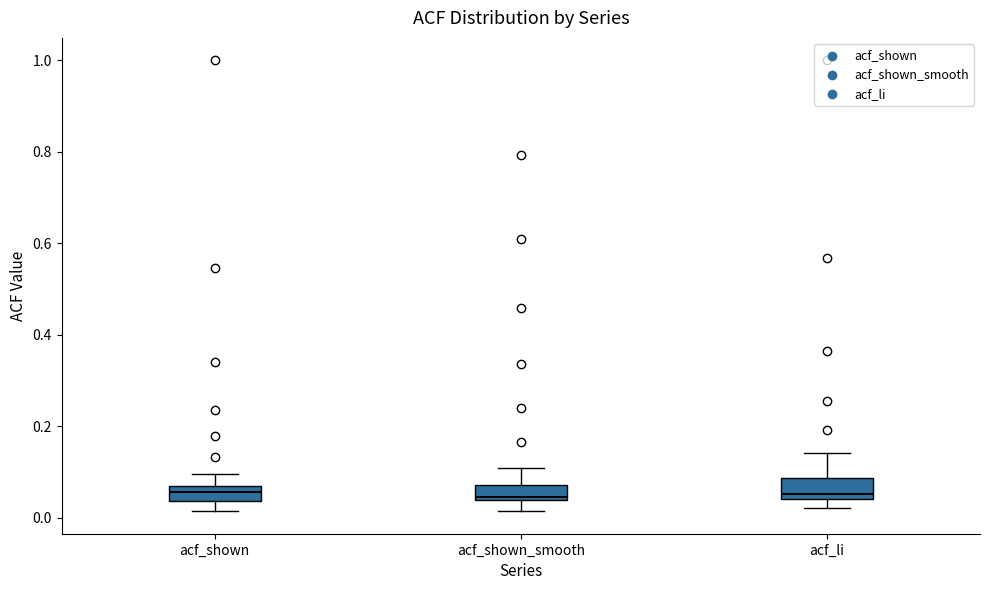

Where does the median line of the box for acf_shown sit on the y-axis? The values are not printed on the chart, so give them approximately, as read against the axis.

0.06